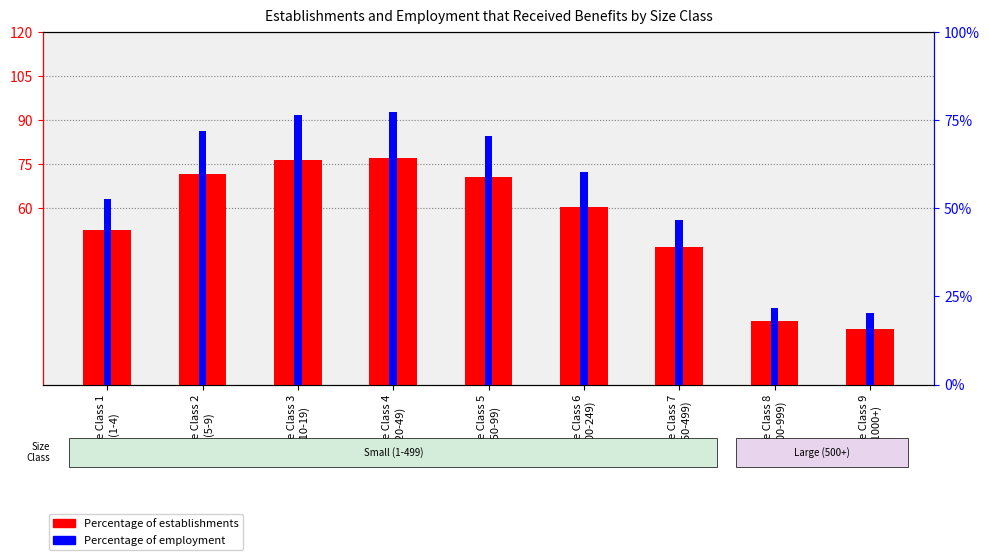

How many groups of bars are there?

9